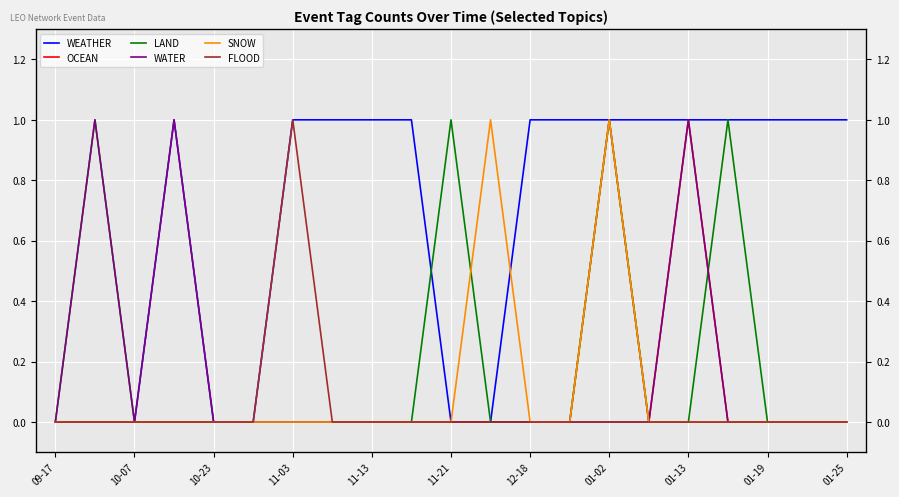

Count the WATER values in the range 0 to 1.

21